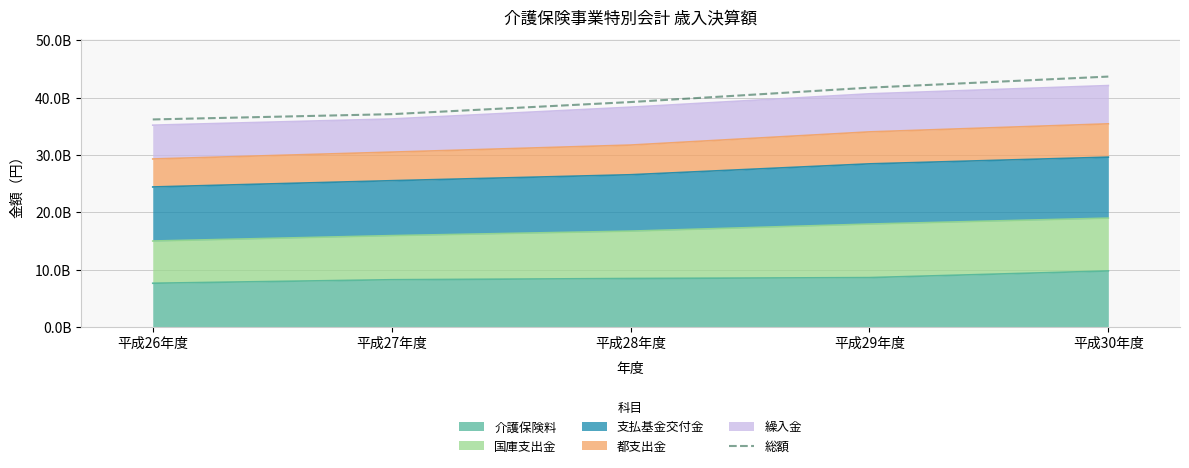

Approximately how many times larger is the value at 平成26年度 compared to 平成27年度?

1.0